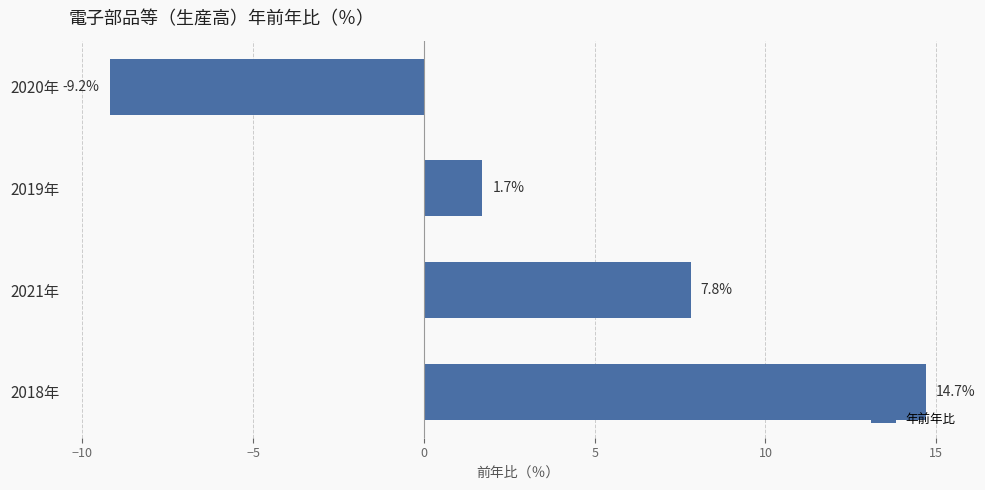

How many series are shown in this chart?

1